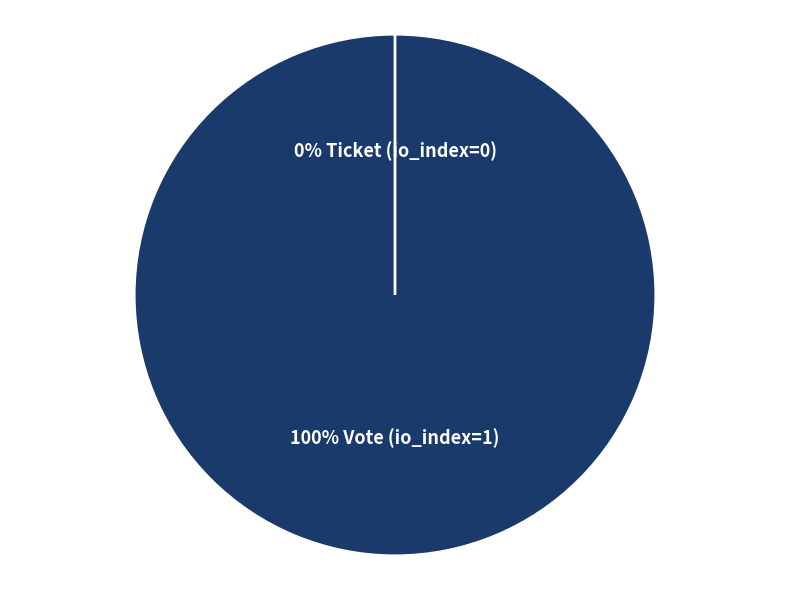

Which has a higher value, Ticket (io_index=0) or Vote (io_index=1)?

Vote (io_index=1)